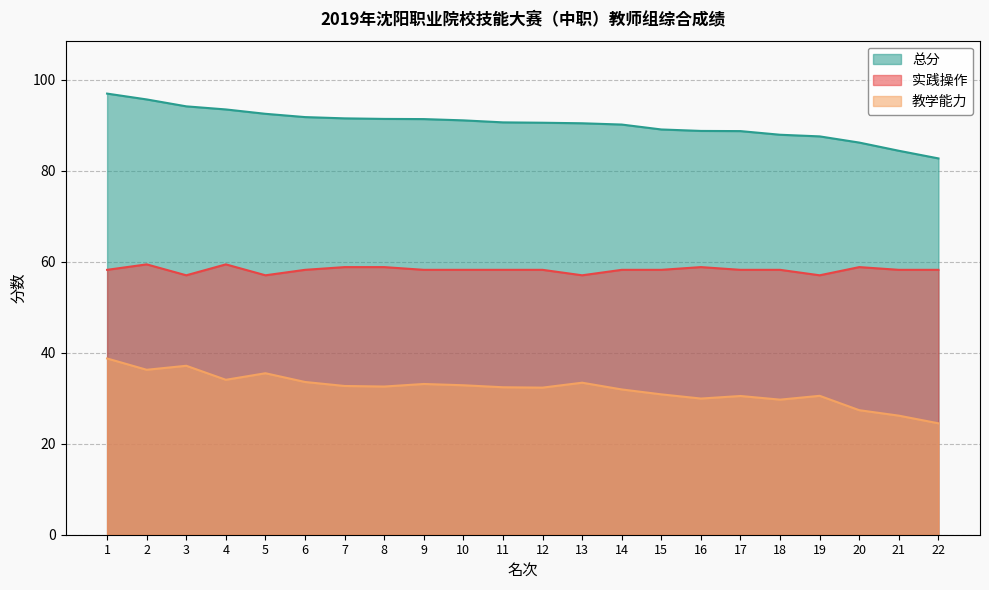

At how many categories does at least one series exceed 38?

22